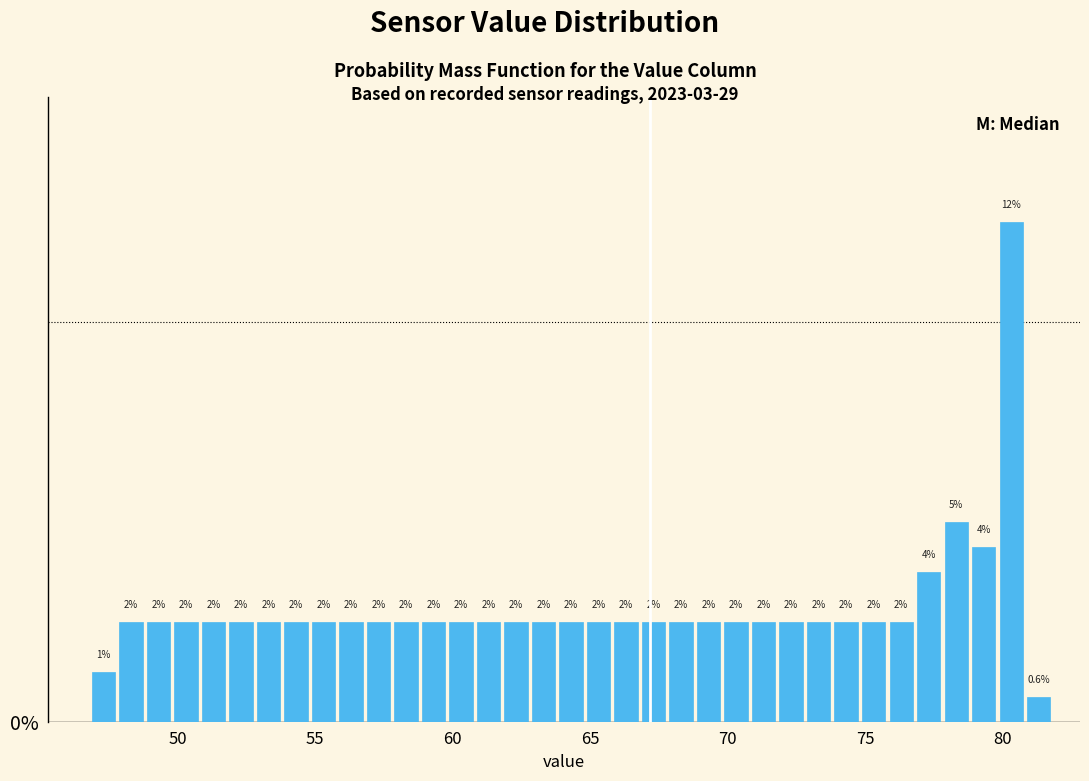

Around what value on the x-axis is the tallest bar? Give the approximate position of its centre, as read against the axis.

80.5